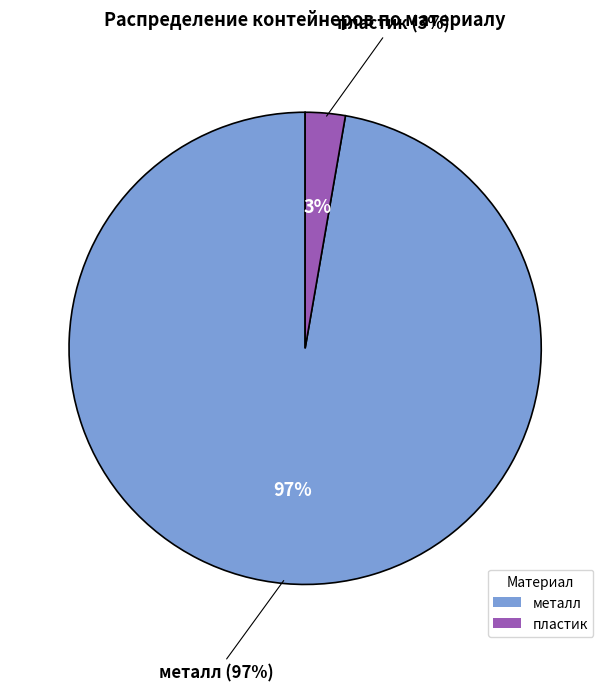

Which slice is the largest?

металл